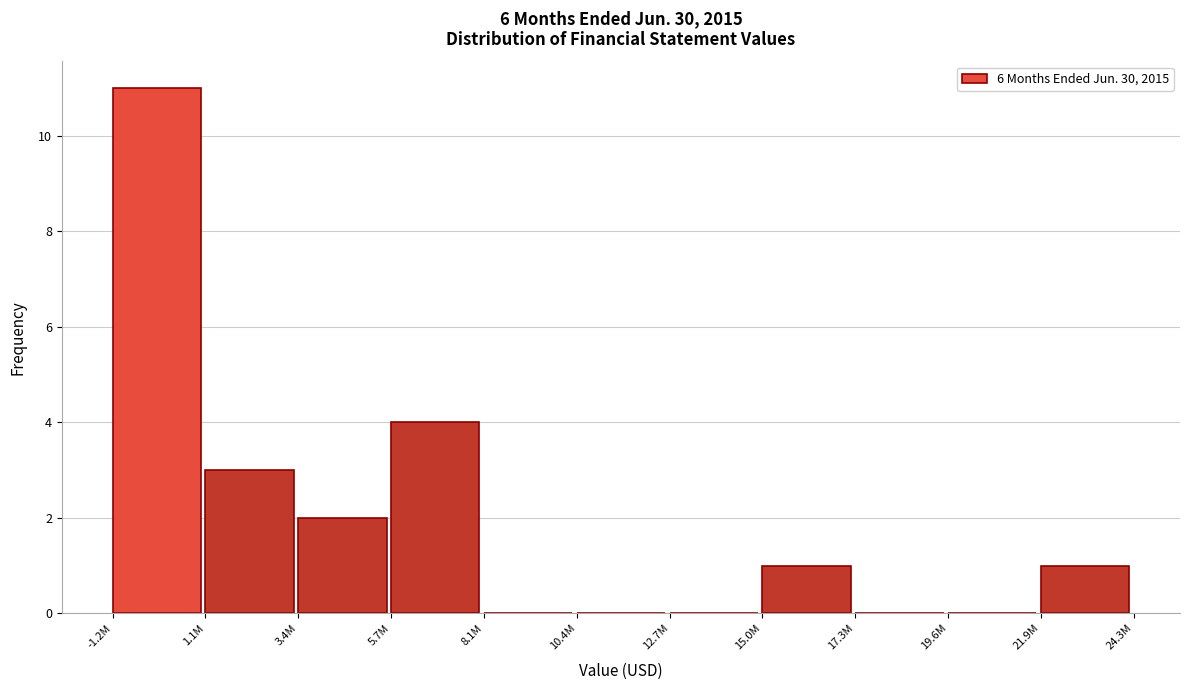

Reading left to right, transcribe all the data shown in this chart.

-1.2M=11	1.1M=3	3.4M=2	5.7M=4	8.1M=0	10.4M=0	12.7M=0	15.0M=1	17.3M=0	19.6M=0	21.9M=1